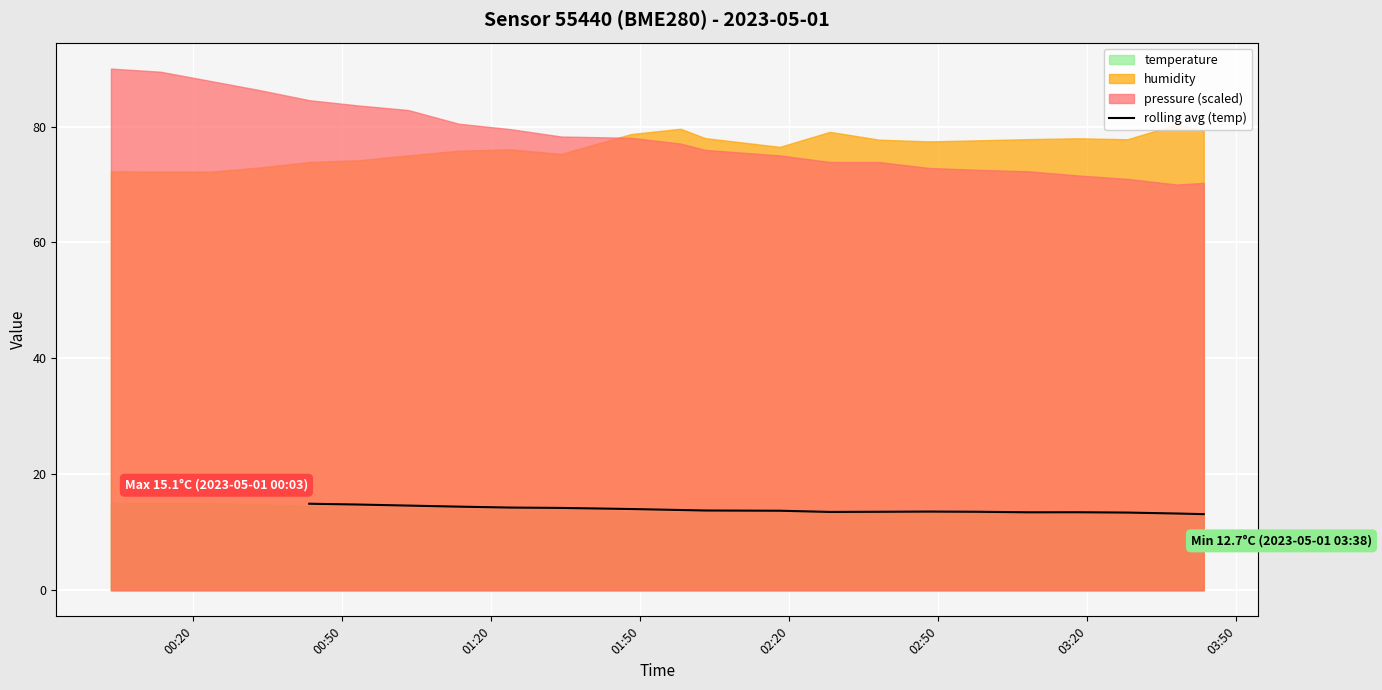

What is the lowest value of the rolling avg (temp) series?

13.1